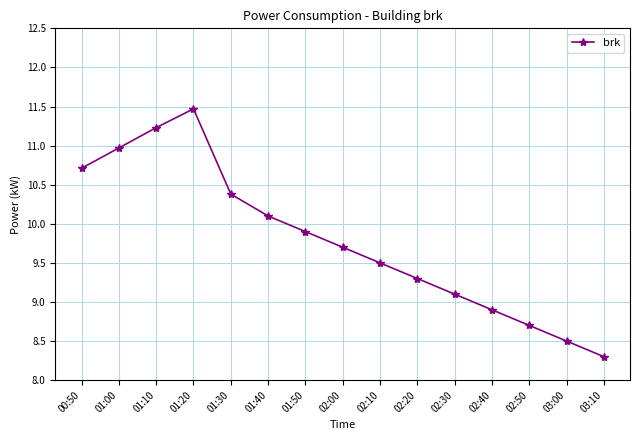

Which has a higher value, 02:40 or 00:50?

00:50